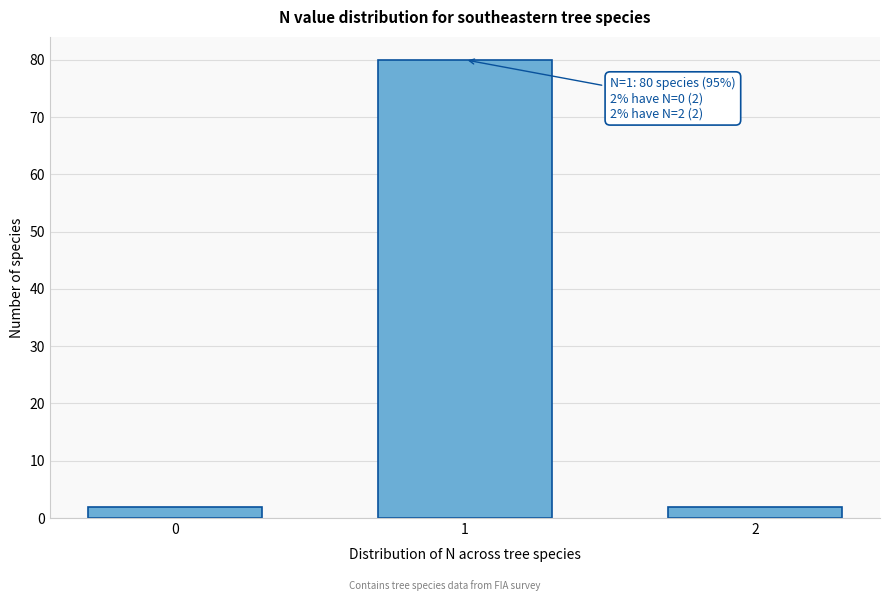

Reading left to right, transcribe all the data shown in this chart.

2	80	2